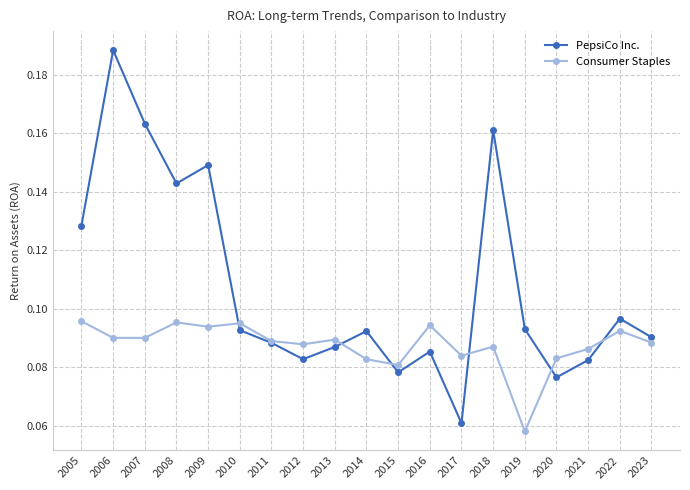

Does the chart display data point markers on the line(s)?

Yes